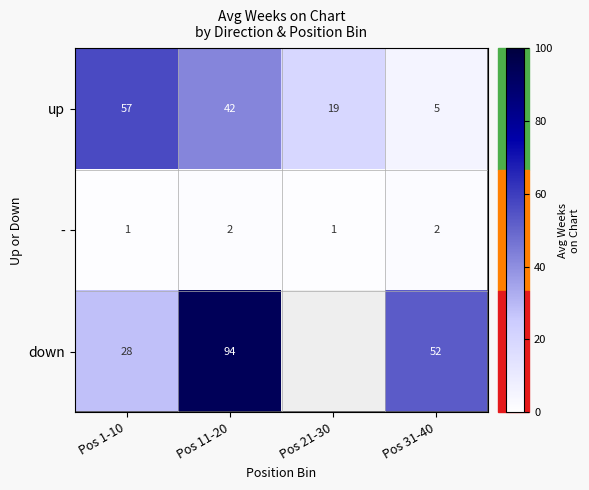

How many data points in up are less than 42?

2